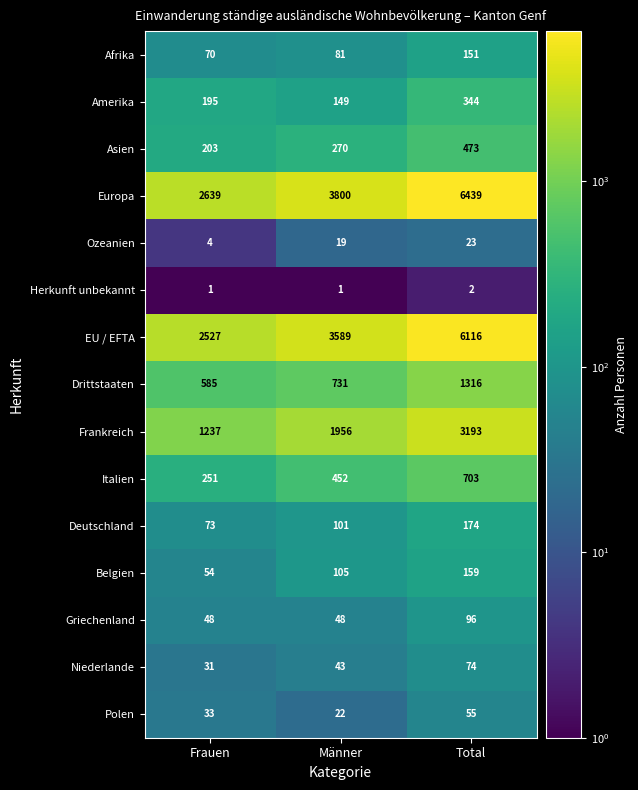

At which category is the sum across all series the highest?

Total